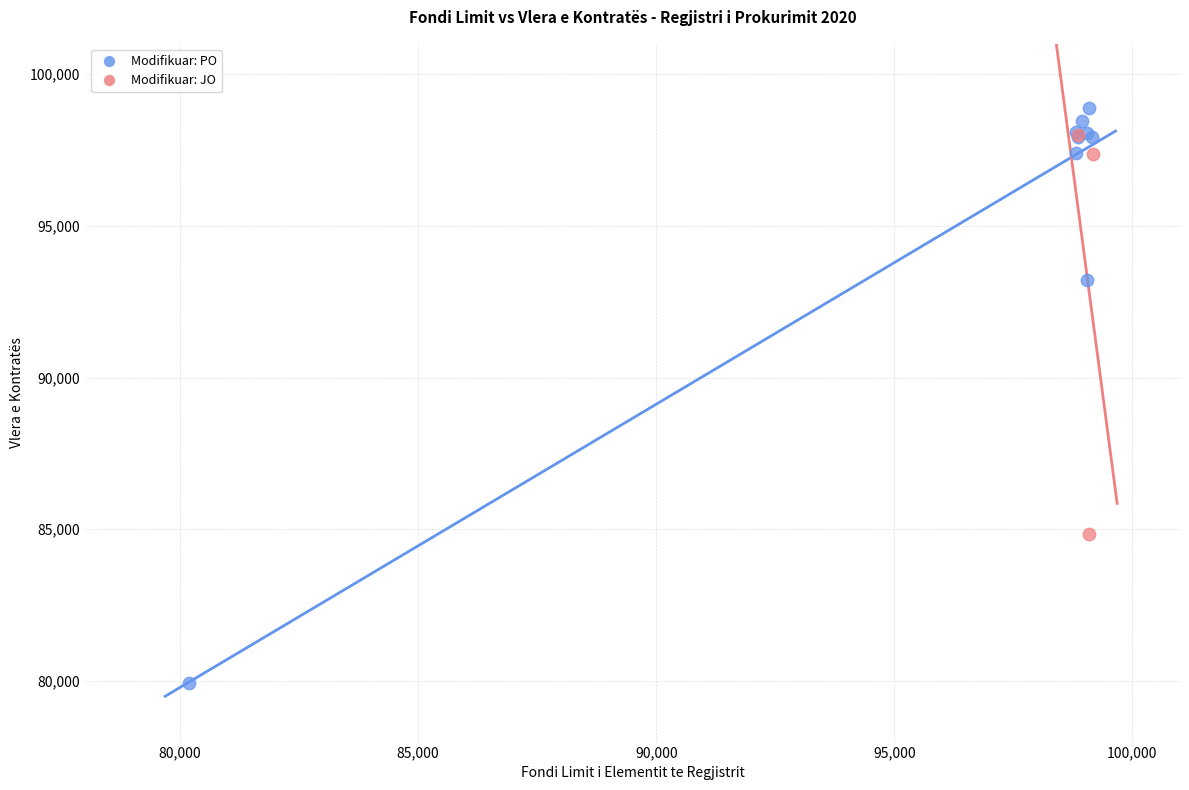

Which series reaches the minimum Y coordinate?

Modifikuar: PO